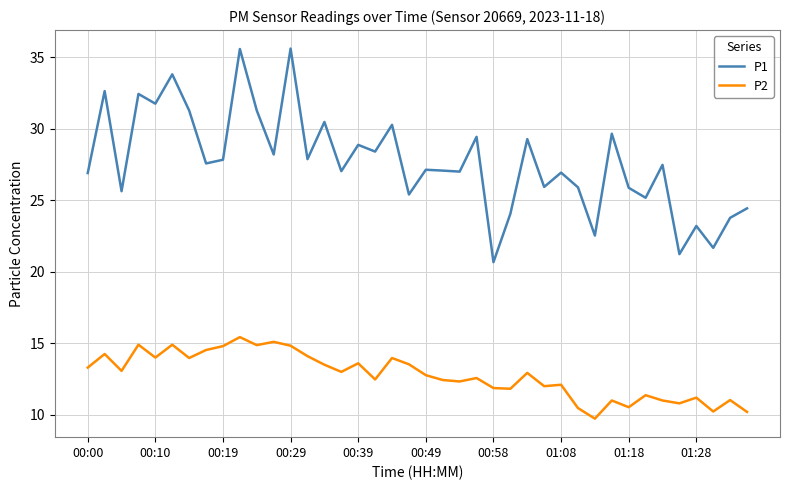

List the series in order of their peak value, lowest first.

P2, P1